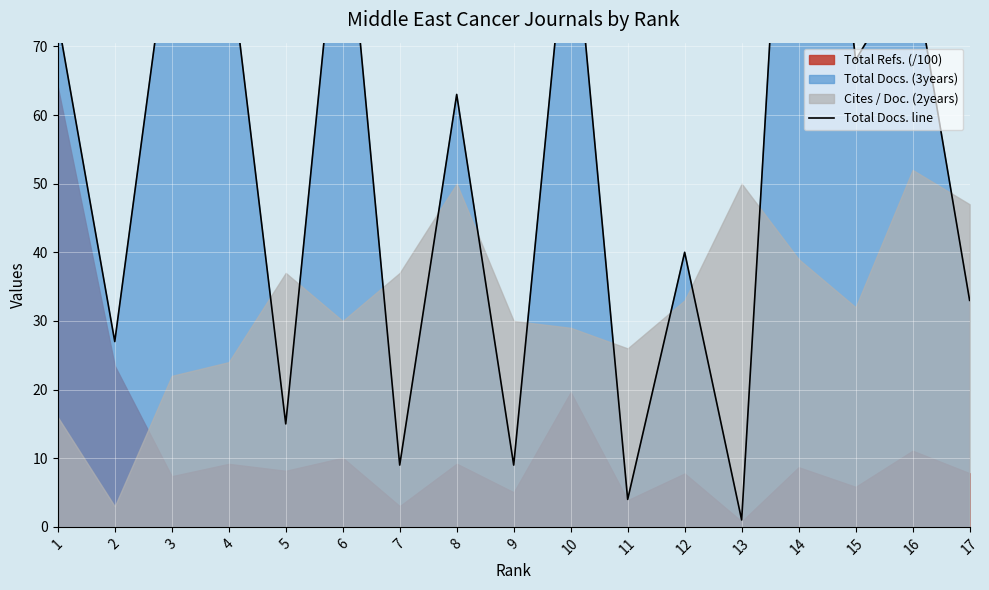

What is the value of the 13th point from the left?

1